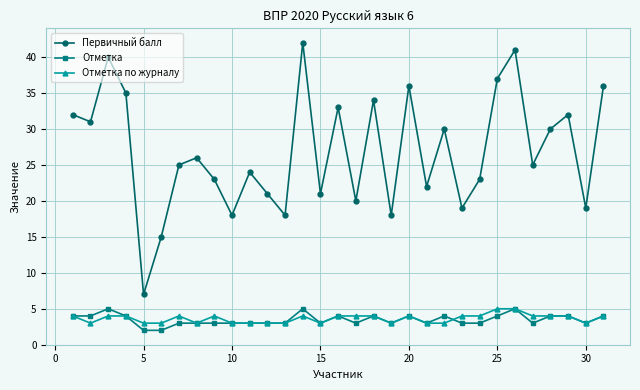

True or false: Отметка has more than 2 interior local peaks.

True